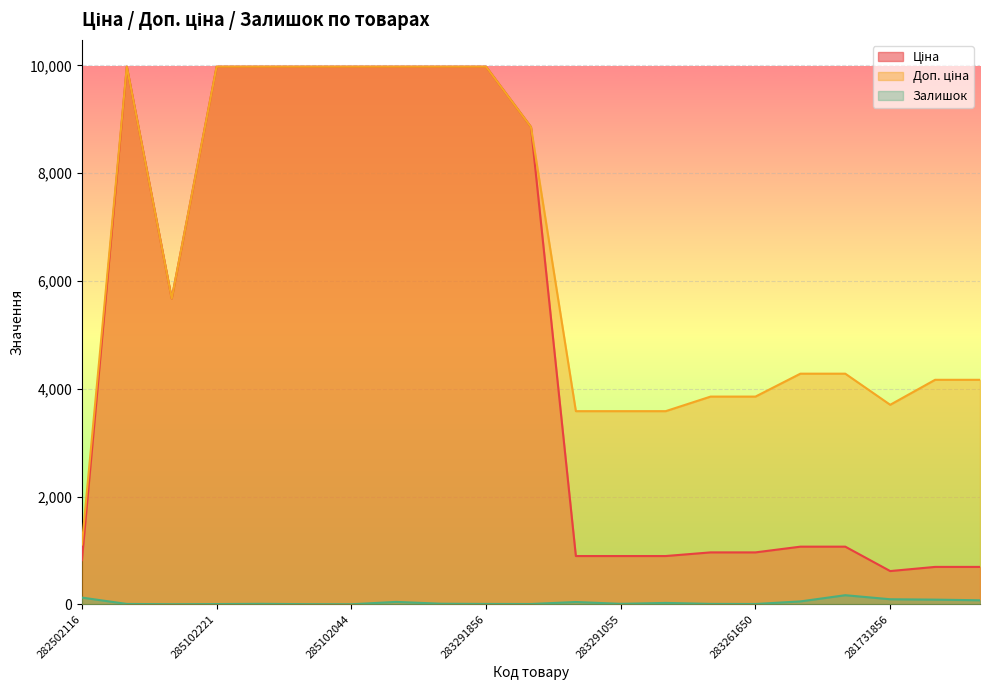

What is the label of the 2nd point from the left?

285101569